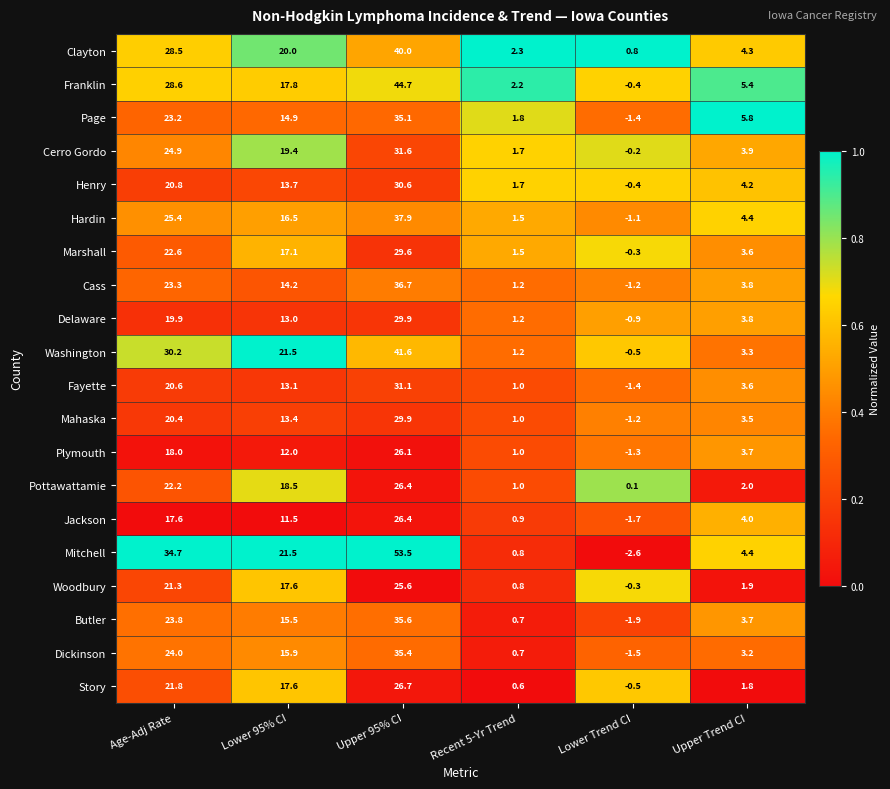

Where is Jackson nearest to the value 12?

Lower 95% CI